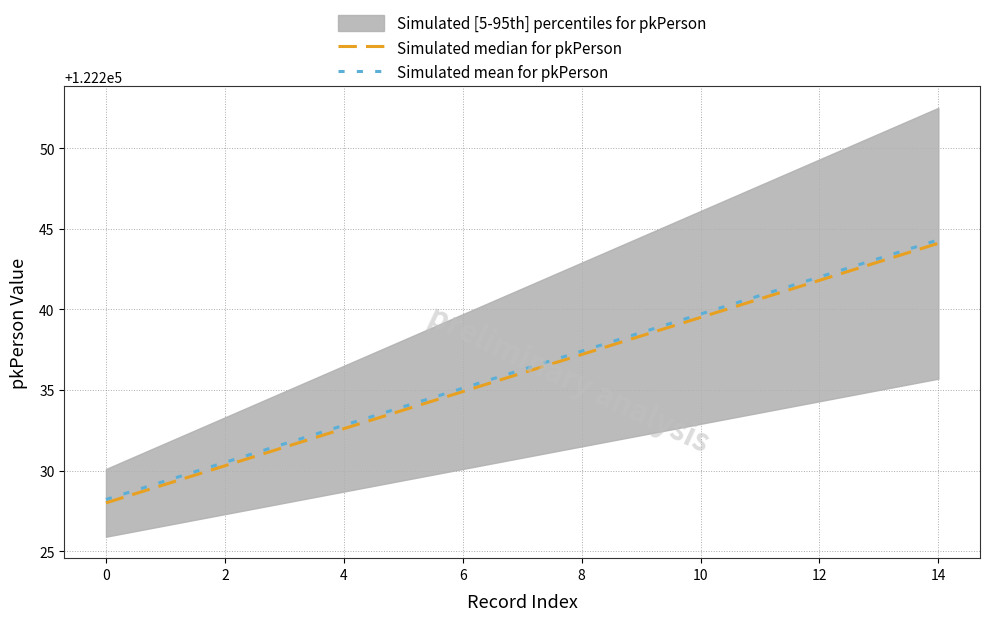

What is the greatest value displayed?

122244.3